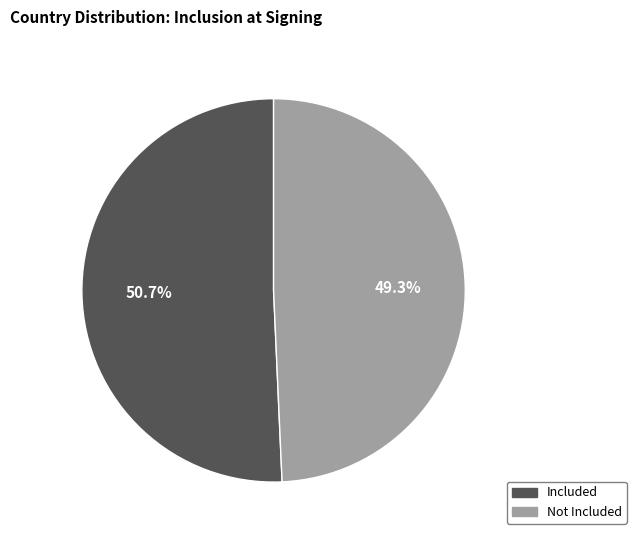

Does any single category account for the majority?

Yes